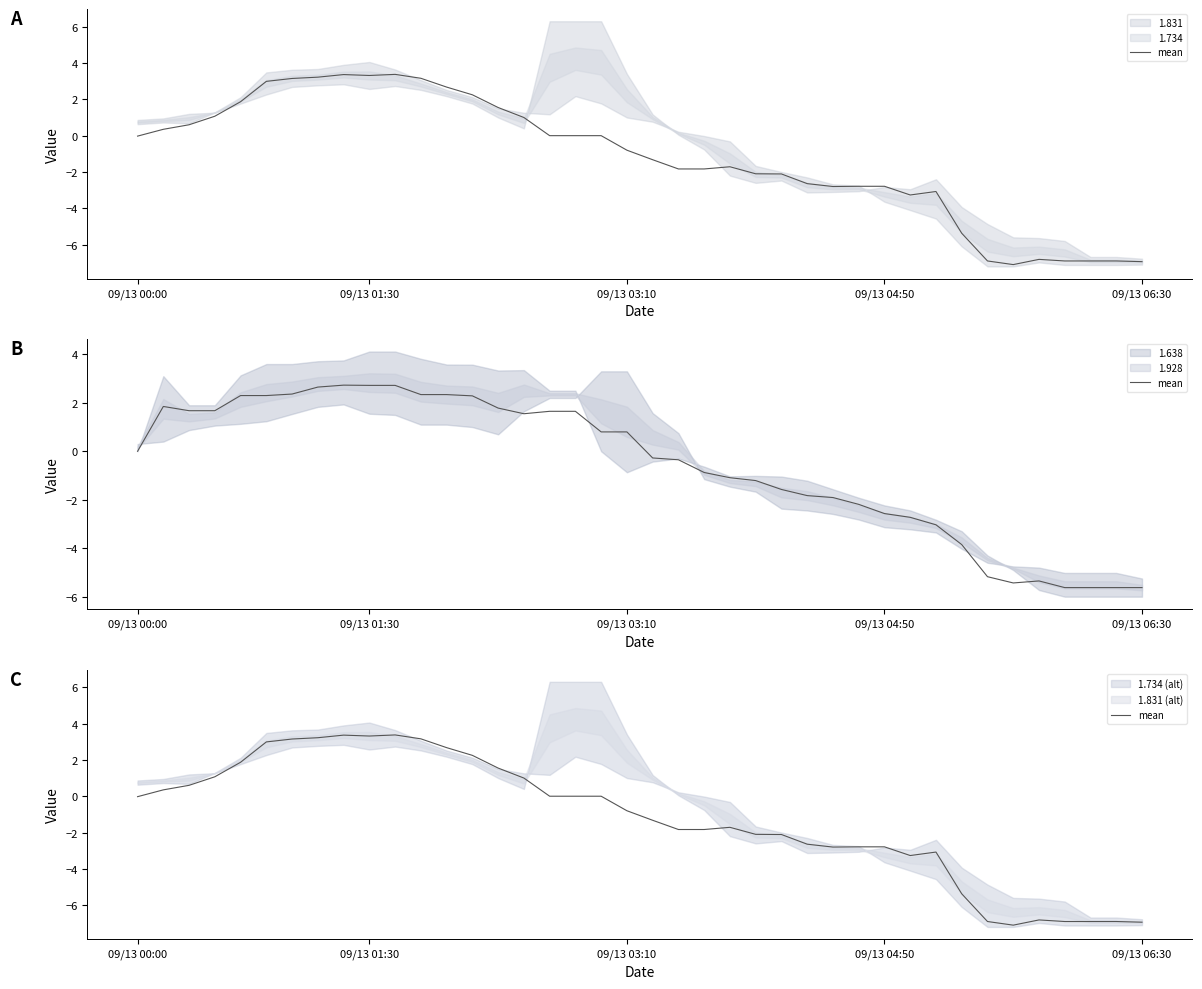

What position from the left is 7?

8